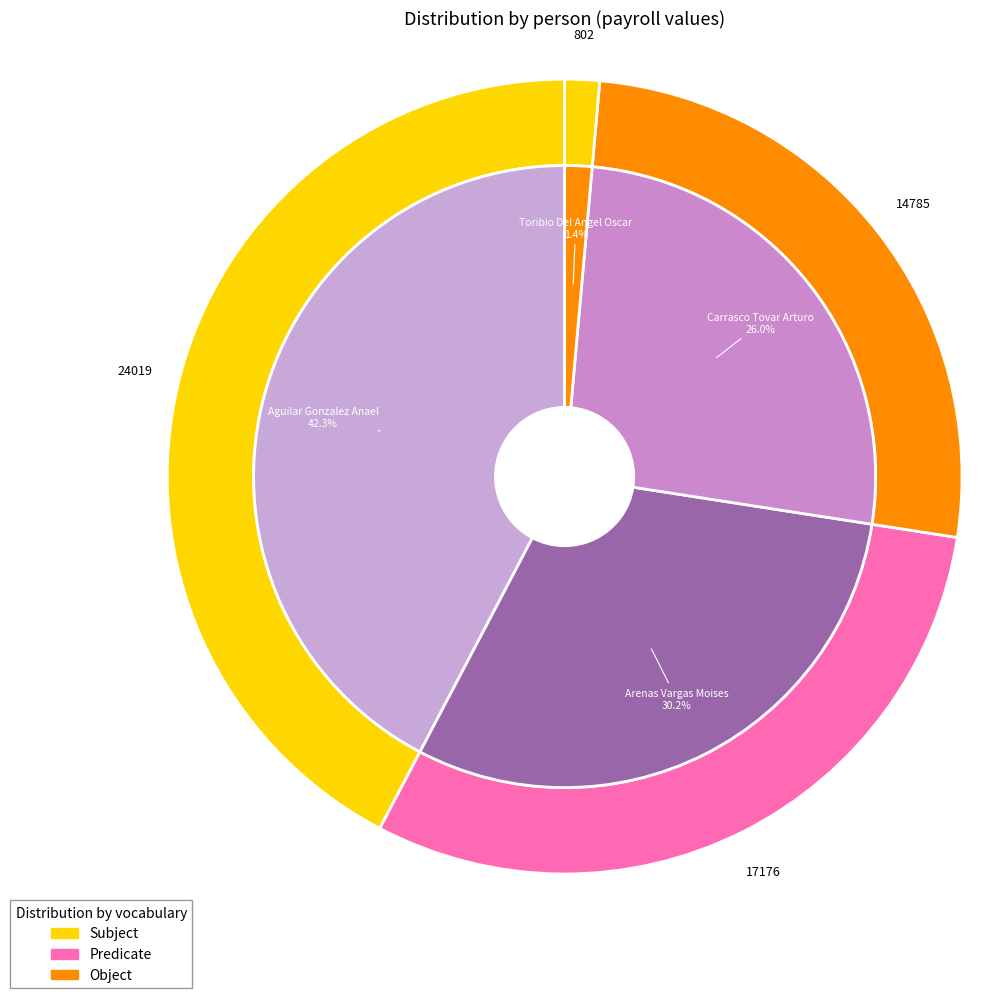

Do Carrasco Tovar Arturo and Aguilar Gonzalez Anael together represent more than half of the pie?

Yes